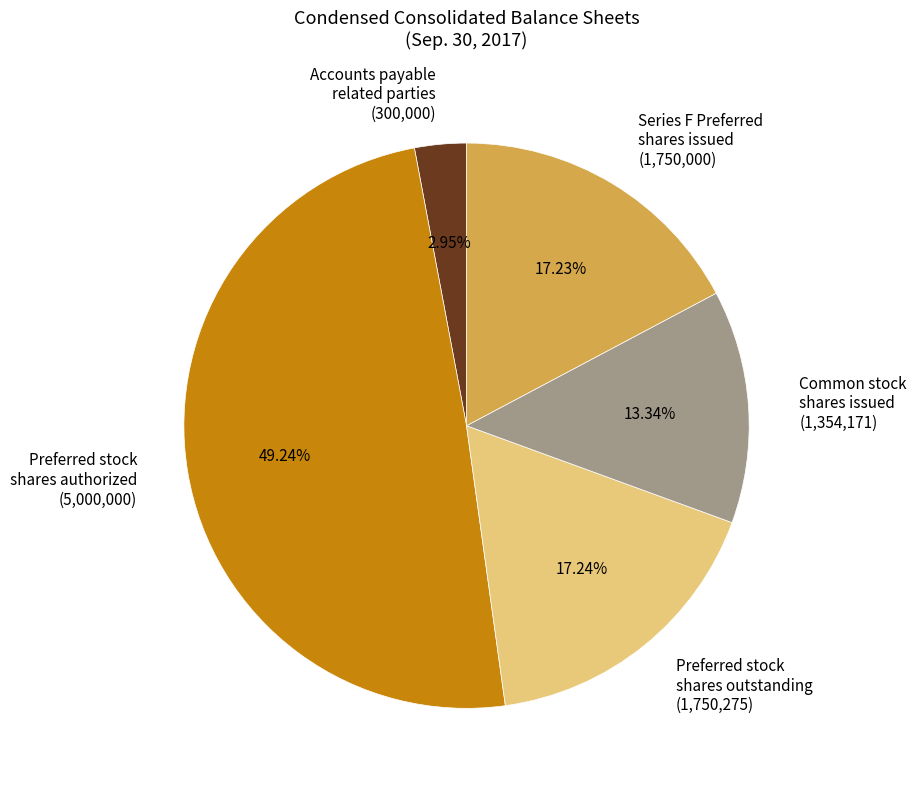

Does Accounts payable related parties (300,000) account for over 50% of the chart?

No